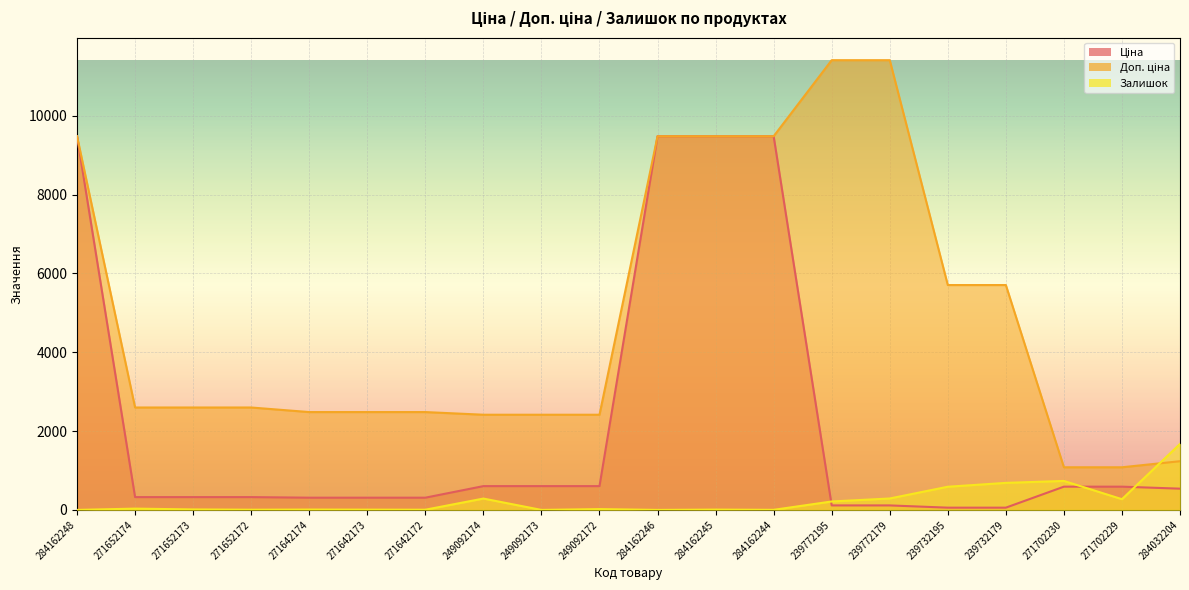

Which series has the widest spread of values?

Доп. ціна